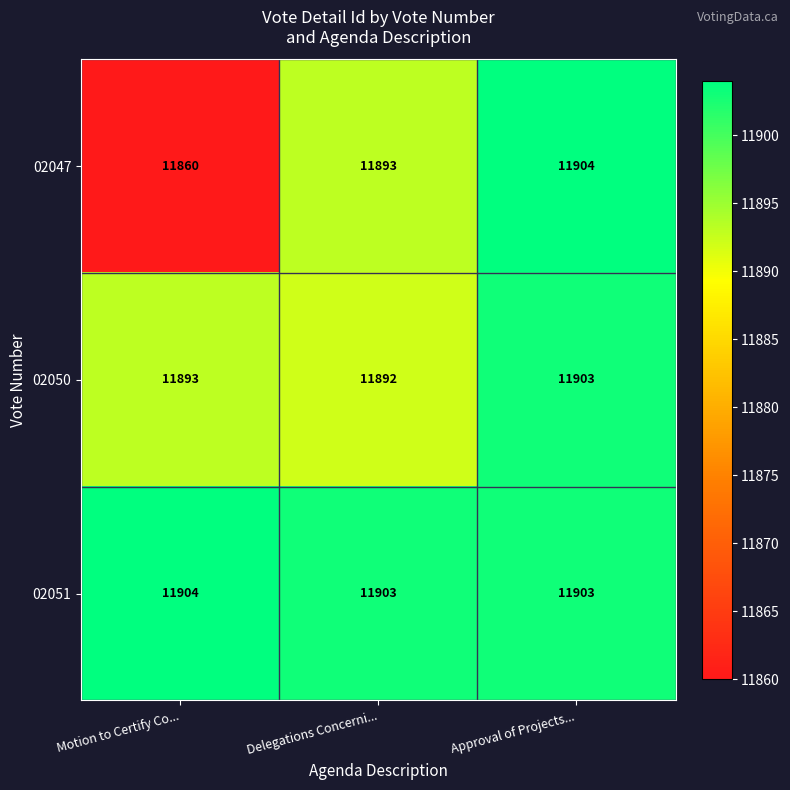

Where is 02050 nearest to the value 11897?

Motion to Certify Co...